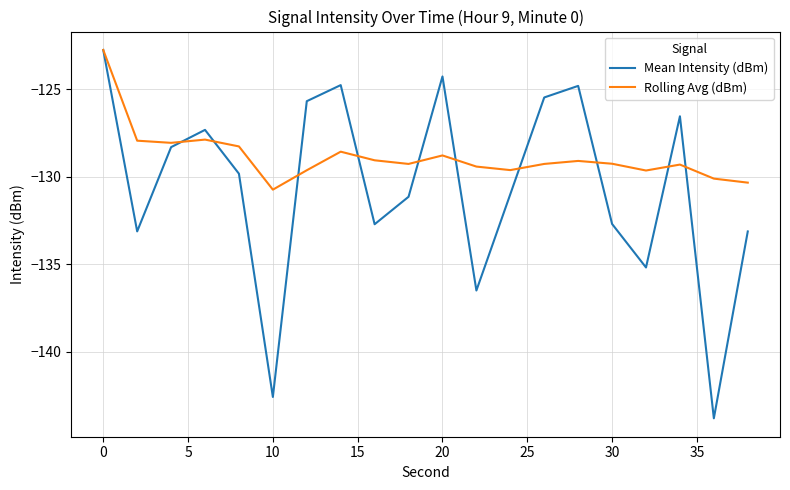

Is this an area chart (filled region under the line)?

No